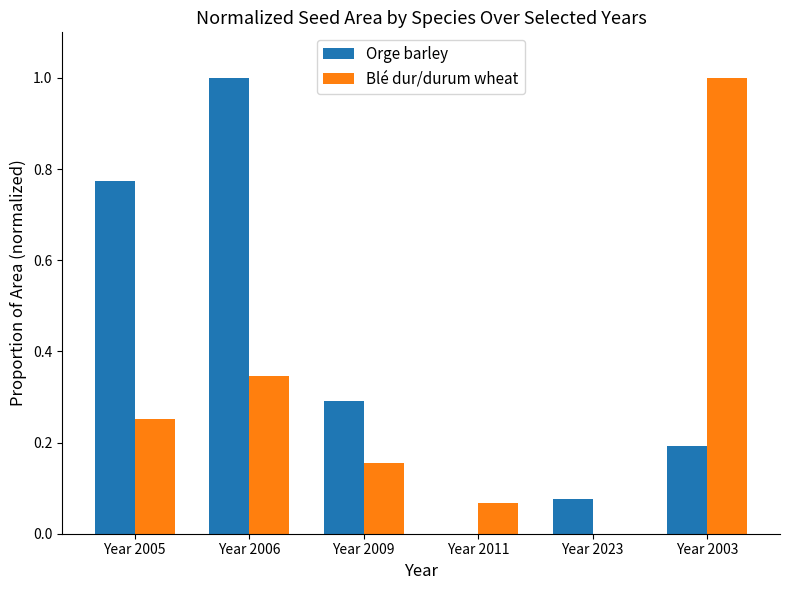

True or false: Blé dur/durum wheat has a value of 0.0 at Year 2023.

True